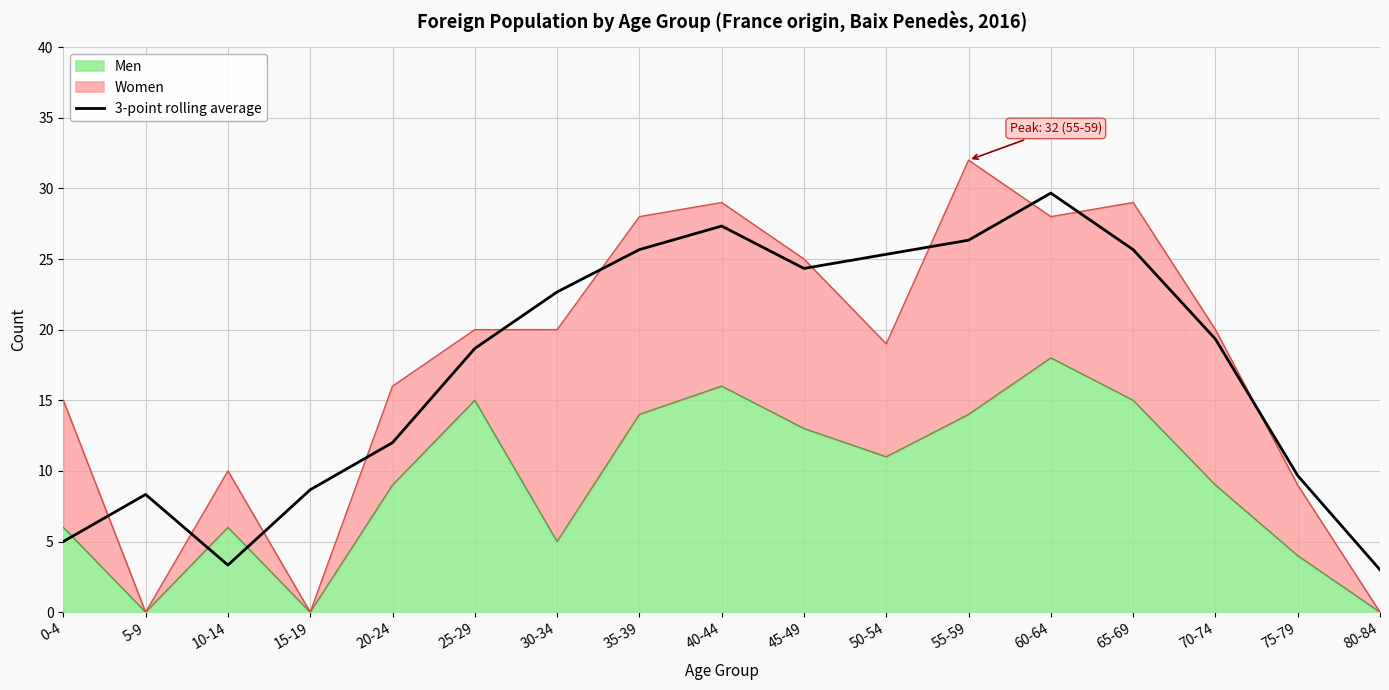

What is the value of the 7th point from the left?

22.7